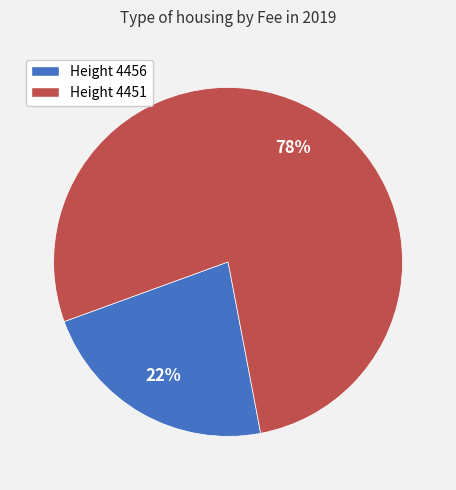

Is there a majority slice in this chart?

Yes